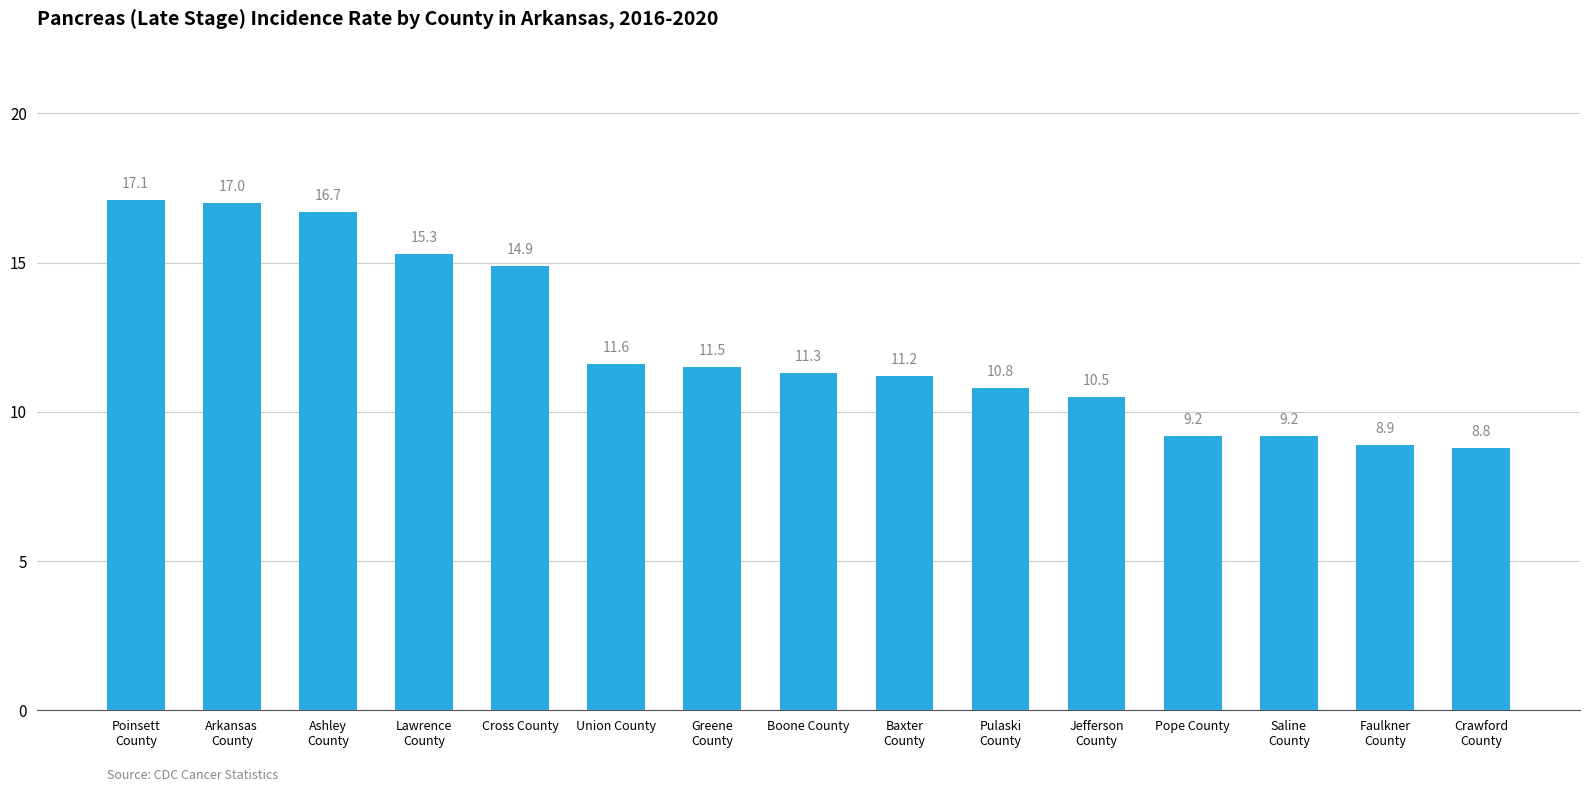

What position from the right is Arkansas
County?

14